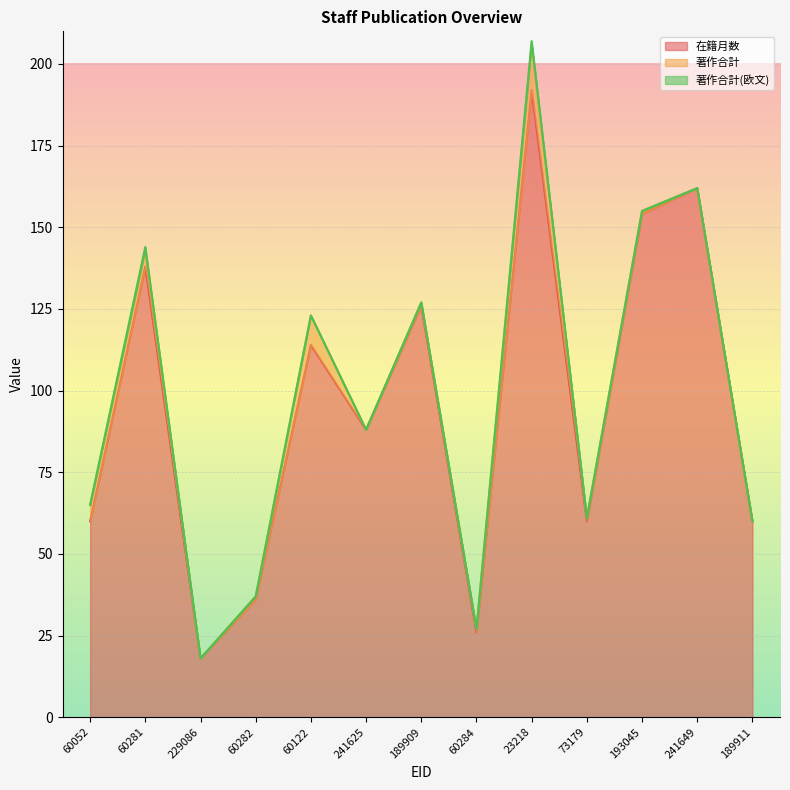

What is the difference between the second highest and second lowest values in the 在籍月数 series?

136